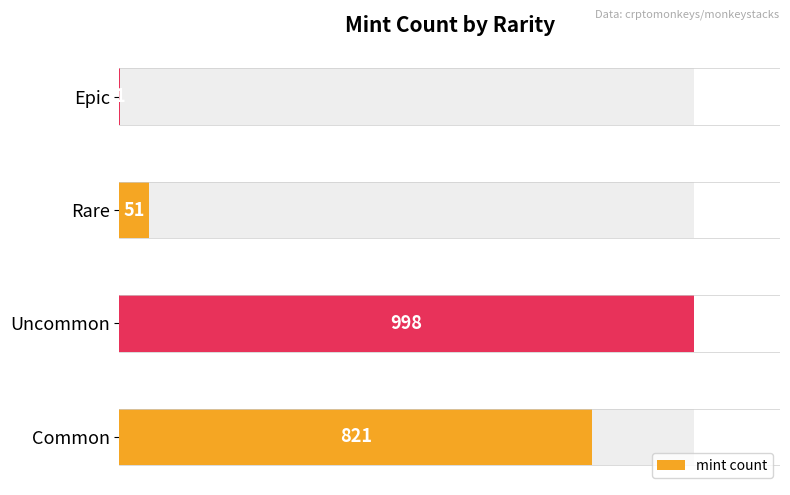

Is it true that the value at 200 is 998?

True